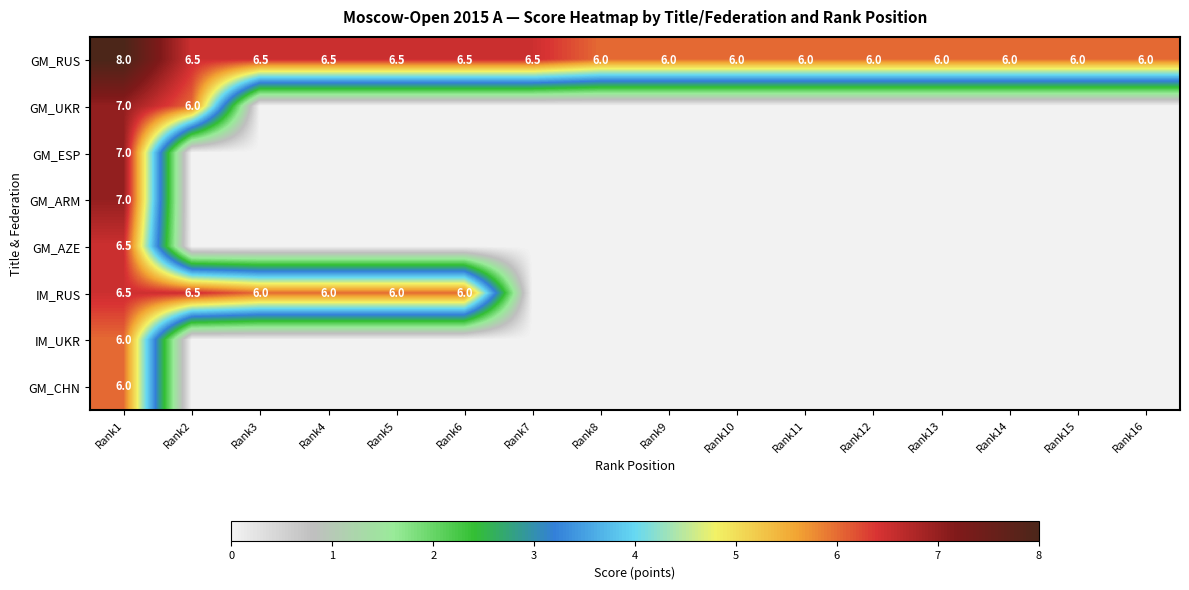

The value of GM_RUS at Rank4 is 3.2. True or false?

False